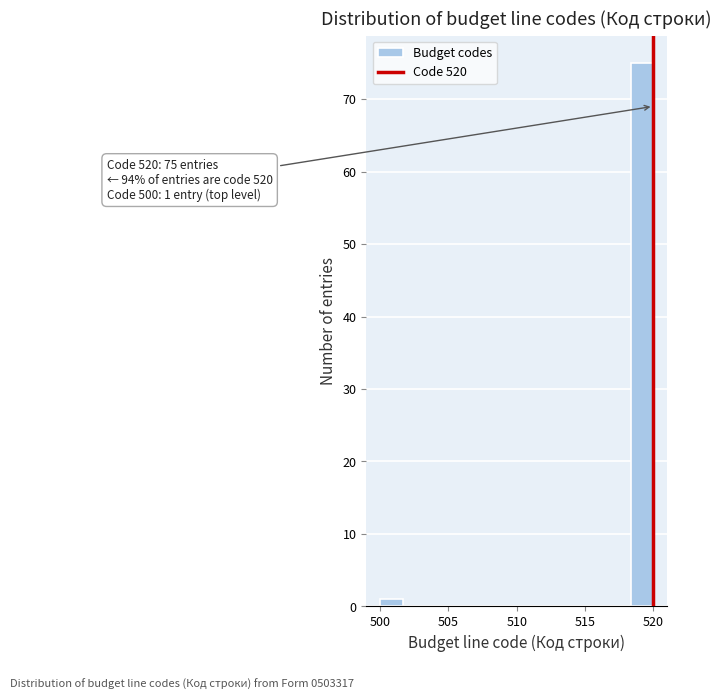

Read against the x-axis, roughly where is the centre of the tallest bar?

519.0